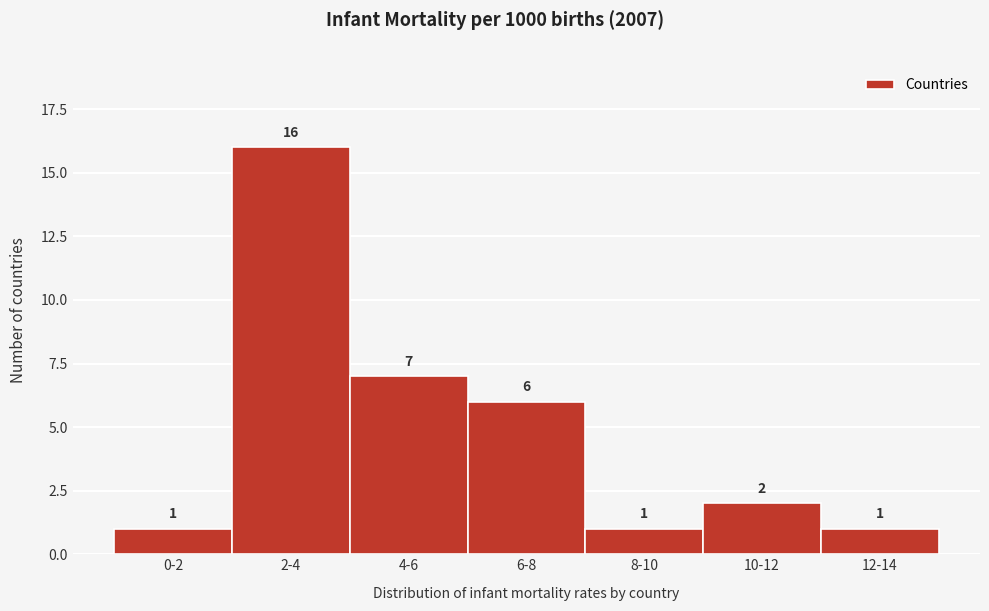

Reading right to left, list all the values displayed in this chart.

1	2	1	6	7	16	1